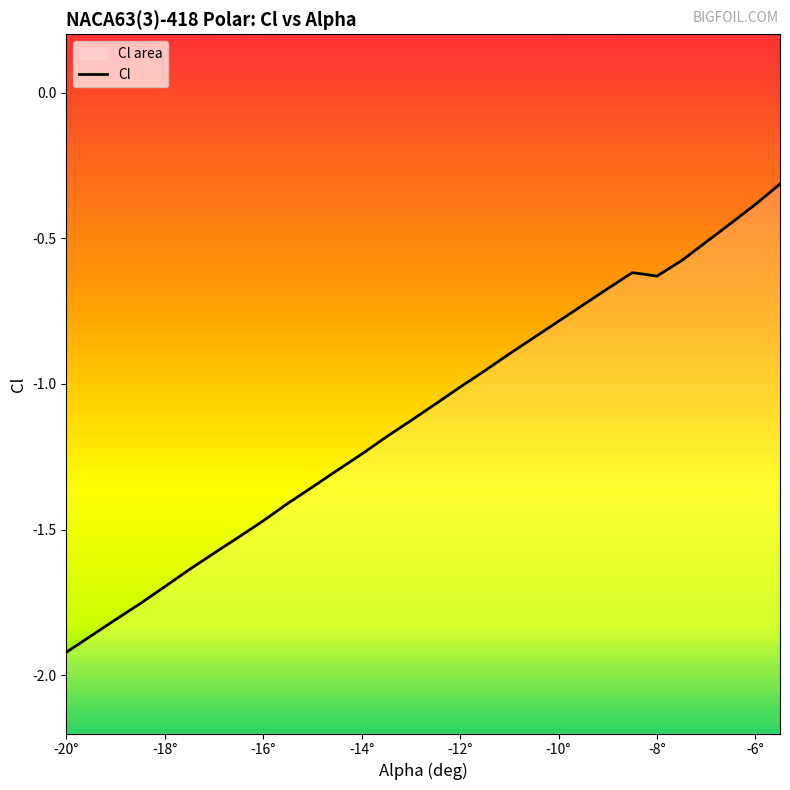

What is the smallest value displayed?

-1.9